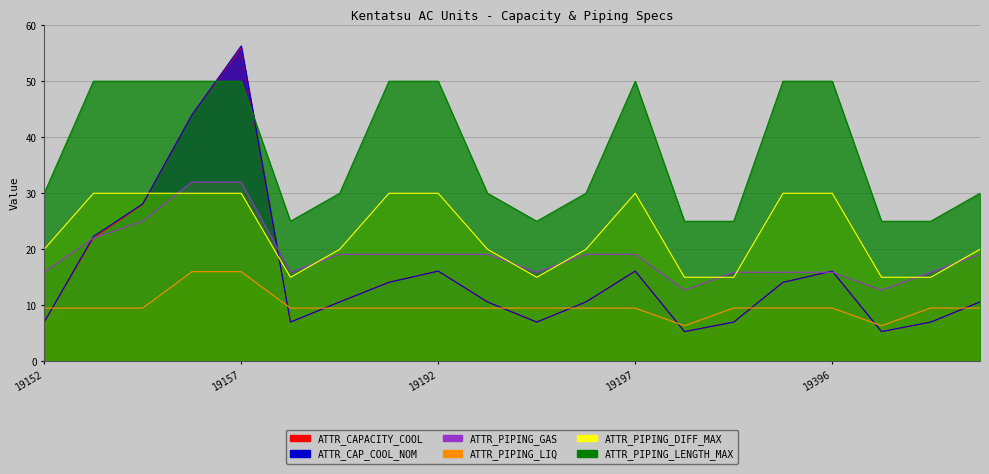

At which label does ATTR_CAP_COOL_NOM first exceed 10?

19154